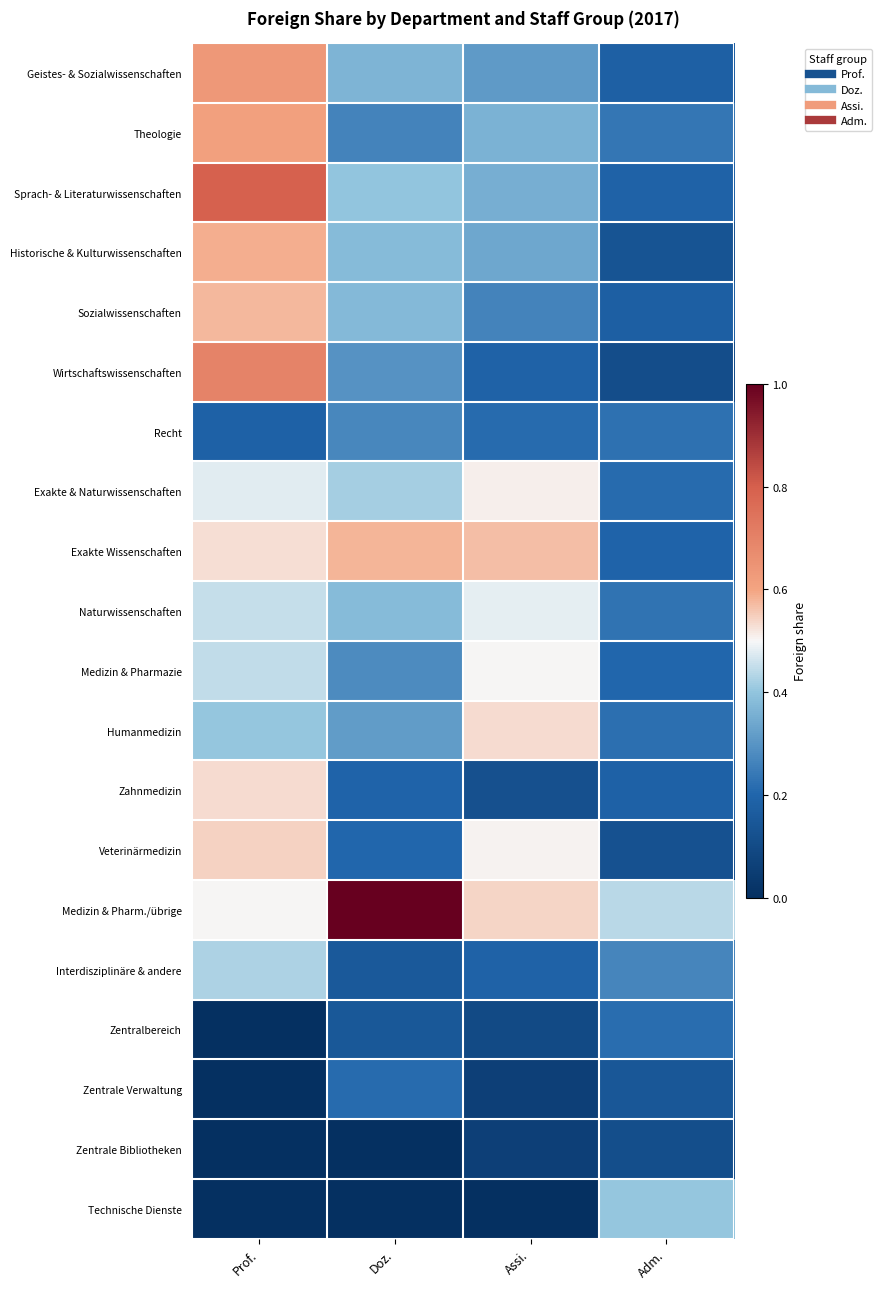

Which label corresponds to the largest value in the chart?

Doz.